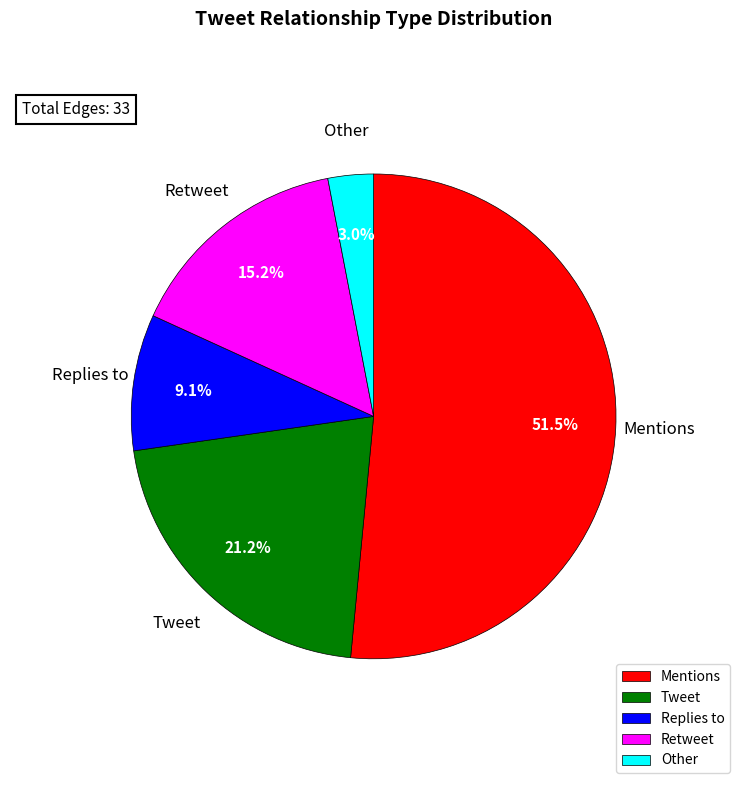

Which has a higher value, Tweet or Other?

Tweet